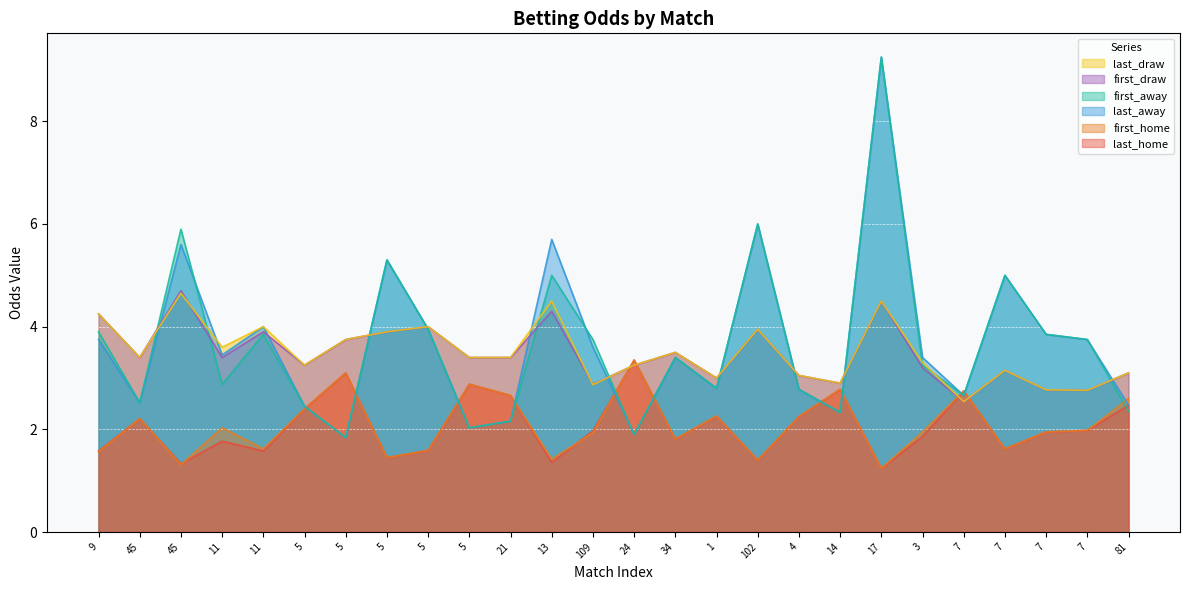

In last_away, how many points are higher than both neighbors (excluding endpoints)?

8